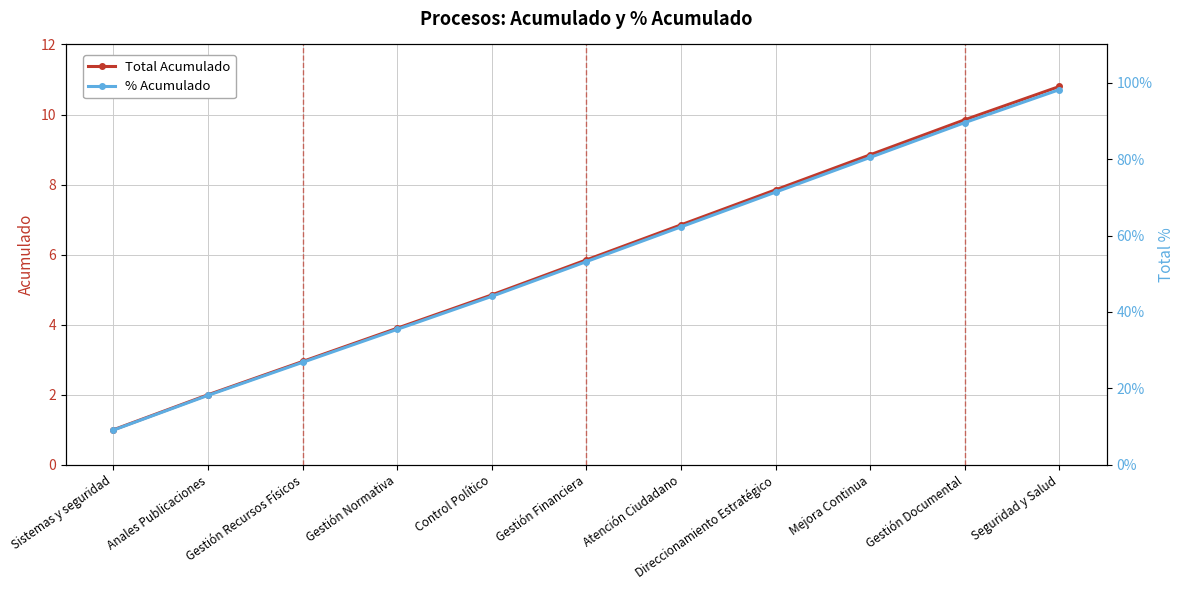

Does the chart display data point markers on the line(s)?

Yes